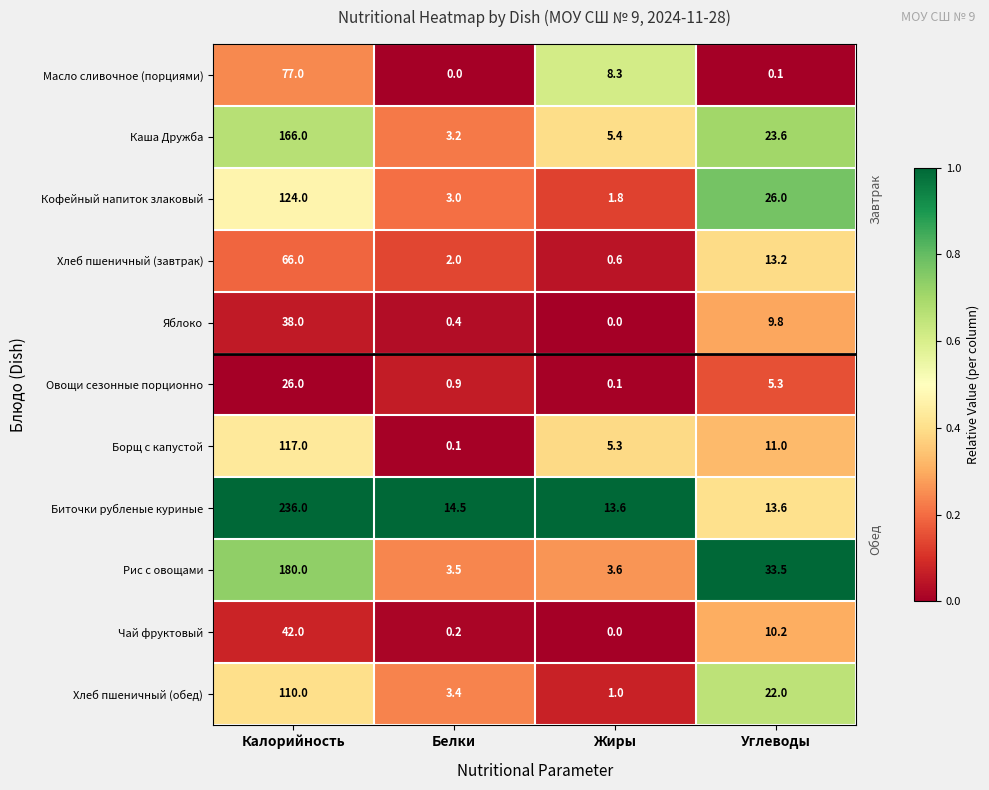

Which series has the largest range (max minus min)?

Биточки рубленые куриные